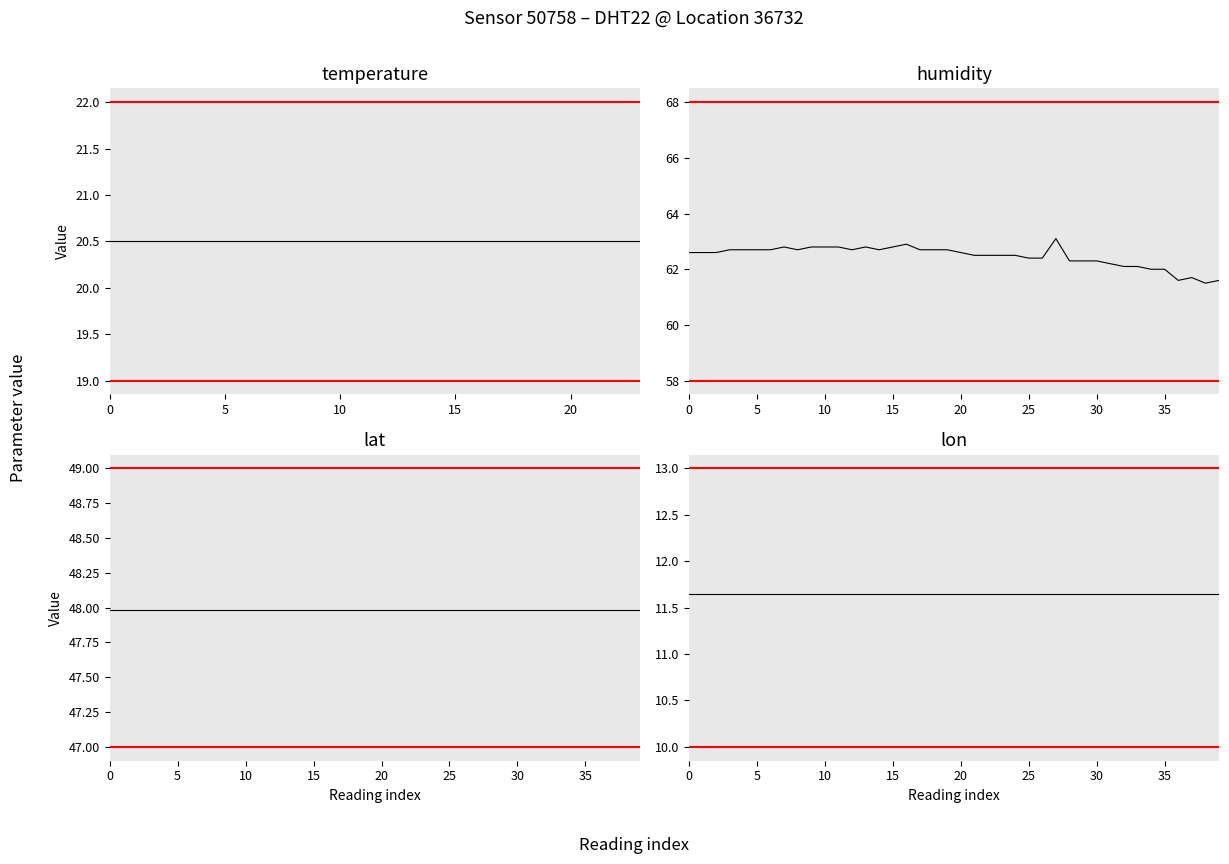

What is the value of the temperature point at the 10th from the left?

20.5